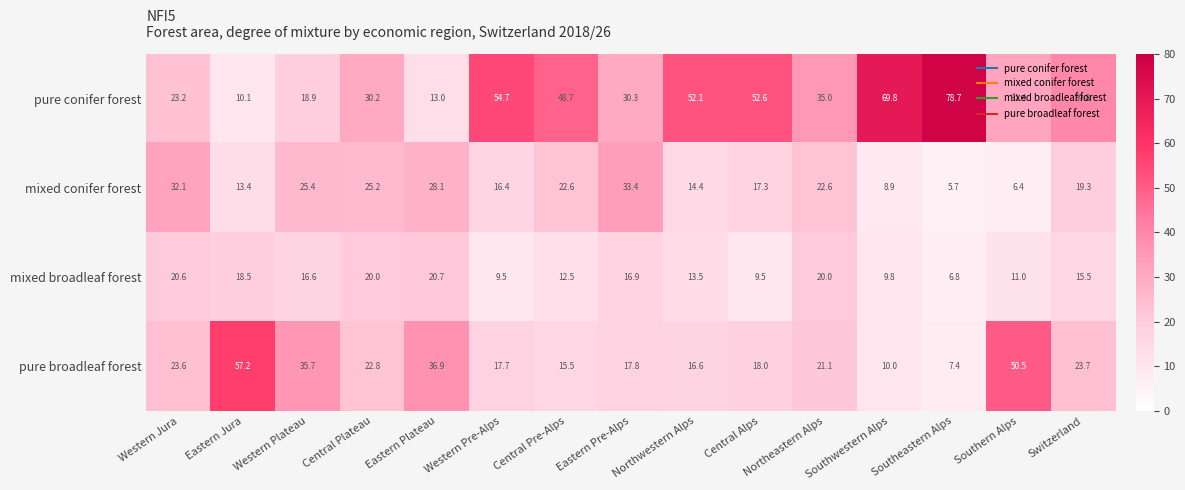

How many distinct data groups are displayed?

4